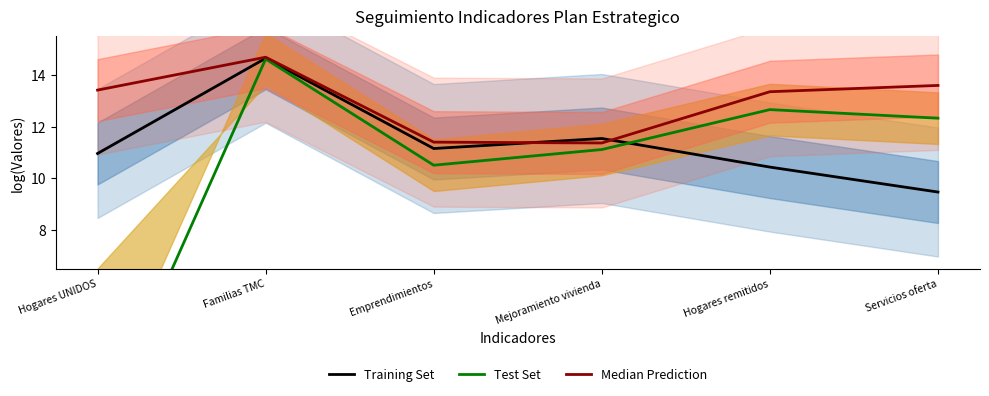

How many lines are shown in the chart?

3